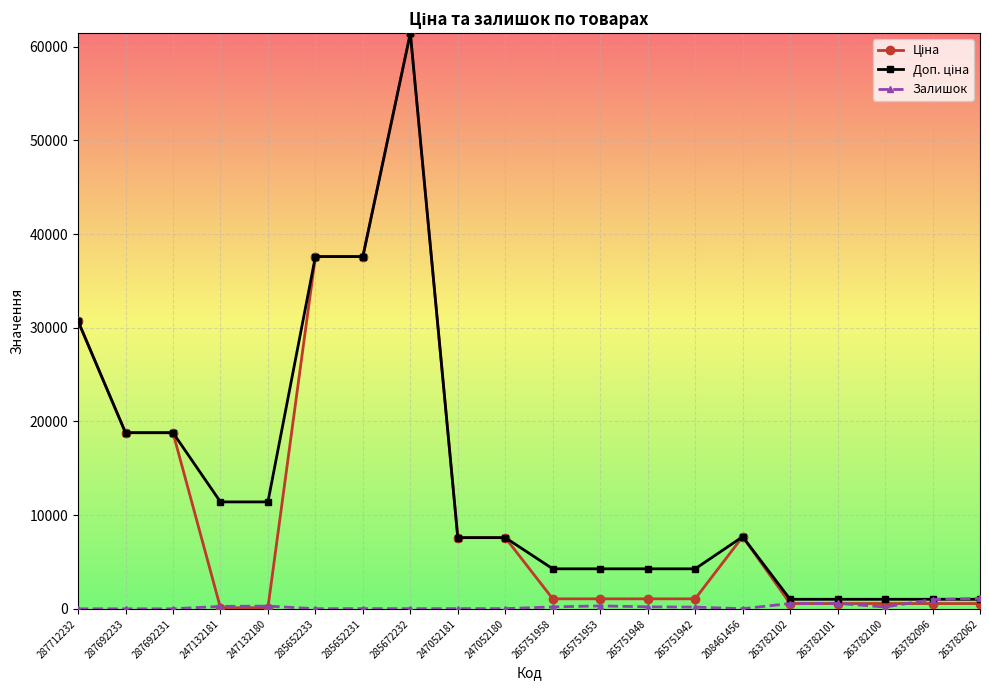

At which category is the sum across all series the highest?

285672232